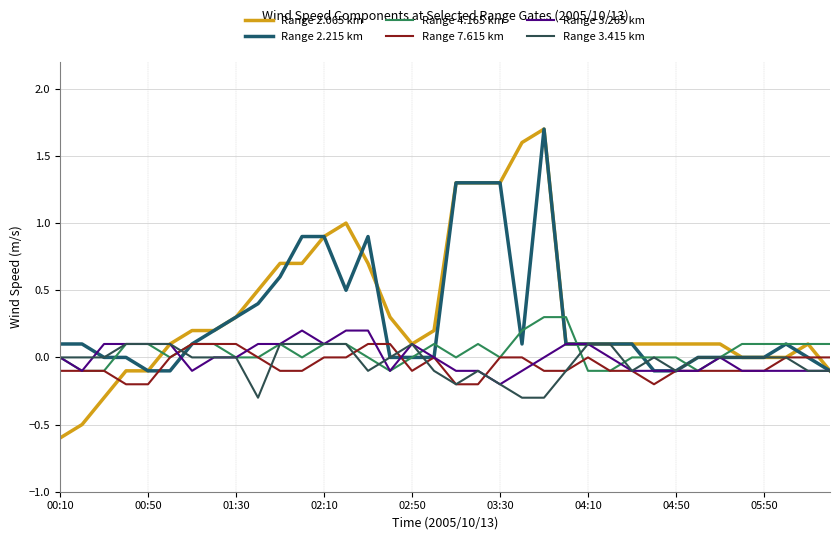

Does the chart display data point markers on the line(s)?

No